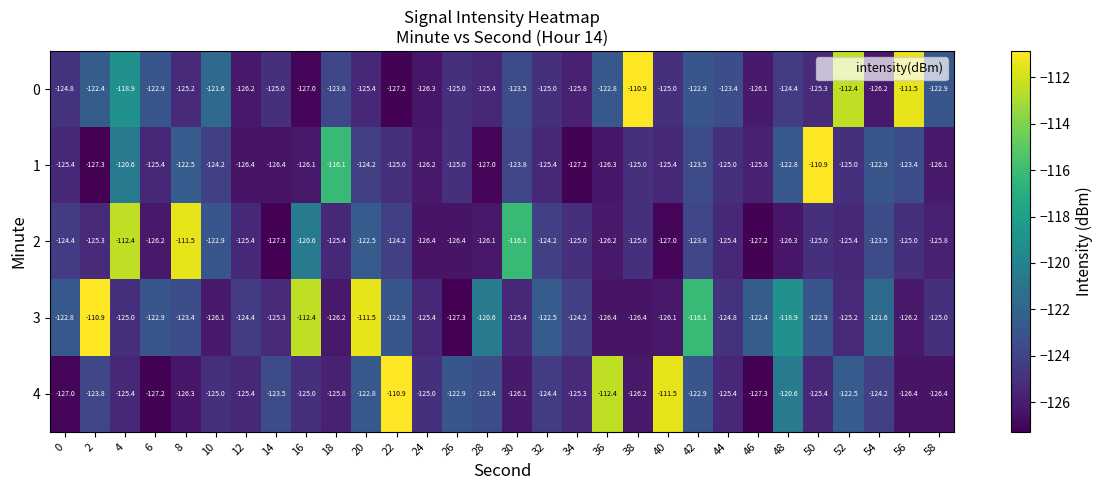

What is the average value of the 3 series?

-122.7